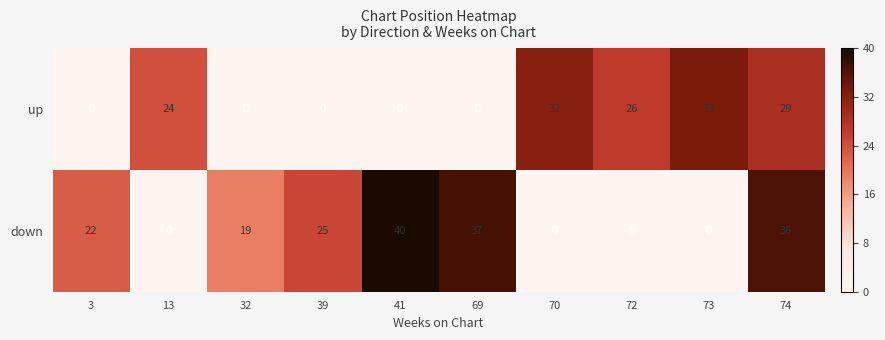

The up series shows 32 at 70. True or false?

True